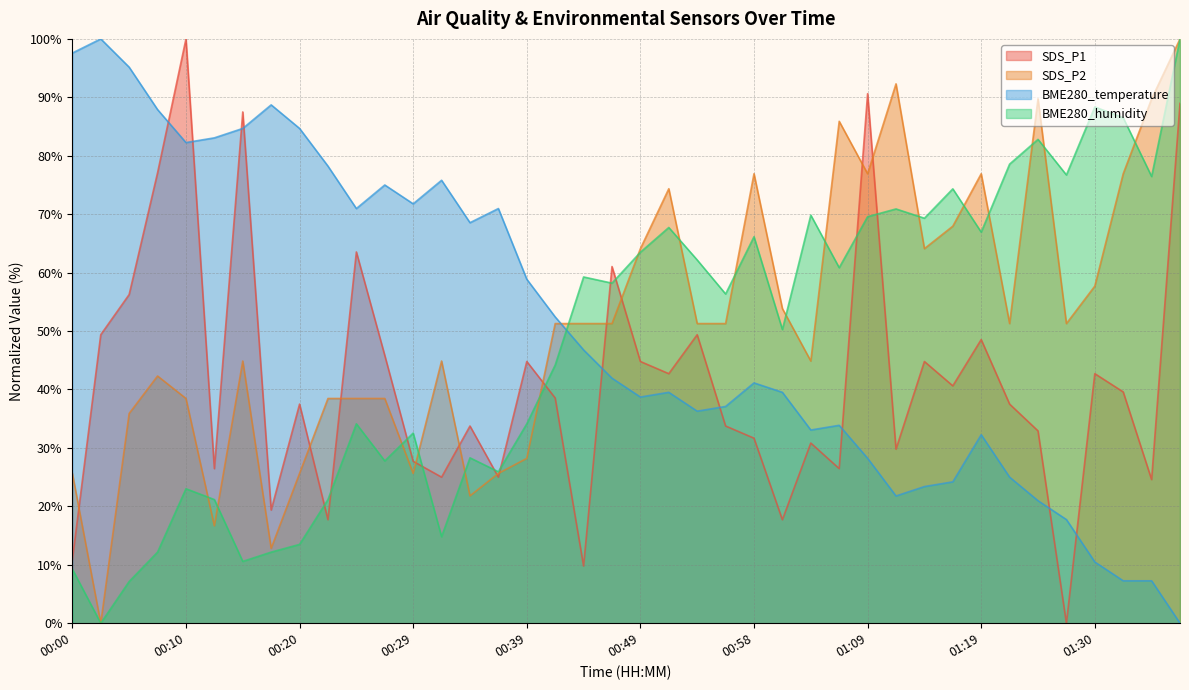

Reading left to right, list all the values displayed in this chart.

SDS_P1: 10.8	49.4	56.3	77.1	100.0	26.5	87.5	19.4	37.5	17.7	63.5	45.8	27.7	25.0	33.8	25.0	44.8	38.5	9.8	61.0	44.8	42.7	49.4	33.8	31.7	17.7	30.8	26.5	90.6	29.8	44.8	40.6	48.5	37.5	32.9	0.0	42.7	39.6	24.6	89.0
SDS_P2: 25.6	0.0	35.9	42.3	38.5	16.7	44.9	12.8	25.6	38.5	38.5	38.5	25.6	44.9	21.8	25.6	28.2	51.3	51.3	51.3	64.1	74.4	51.3	51.3	76.9	53.8	44.9	85.9	76.9	92.3	64.1	67.9	76.9	51.3	89.7	51.3	57.7	76.9	89.7	100.0
BME280_temperature: 97.6	100.0	95.2	87.9	82.3	83.1	84.7	88.7	84.7	78.2	71.0	75.0	71.8	75.8	68.5	71.0	58.9	52.4	46.8	41.9	38.7	39.5	36.3	37.1	41.1	39.5	33.1	33.9	28.2	21.8	23.4	24.2	32.3	25.0	21.0	17.7	10.5	7.3	7.3	0.0
BME280_humidity: 9.3	0.0	7.1	12.2	23.0	21.2	10.6	12.2	13.5	21.2	34.1	27.8	32.5	14.8	28.3	25.9	34.1	44.2	59.3	58.2	63.5	67.7	62.2	56.3	66.1	50.3	69.8	60.8	69.6	70.9	69.3	74.3	66.9	78.6	82.8	76.7	88.4	86.5	76.5	100.0